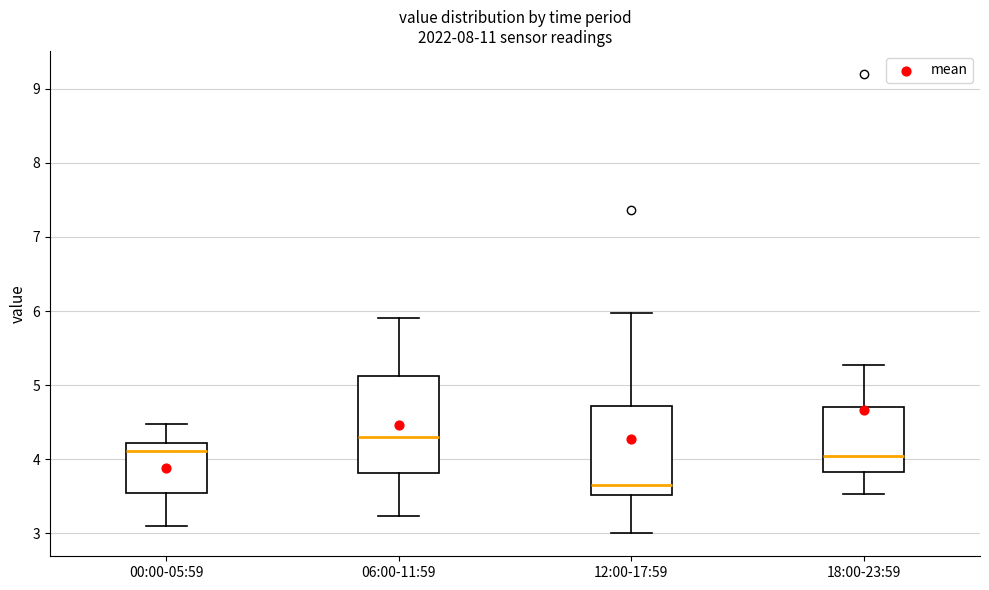

Which box's median line is the lowest?

12:00-17:59